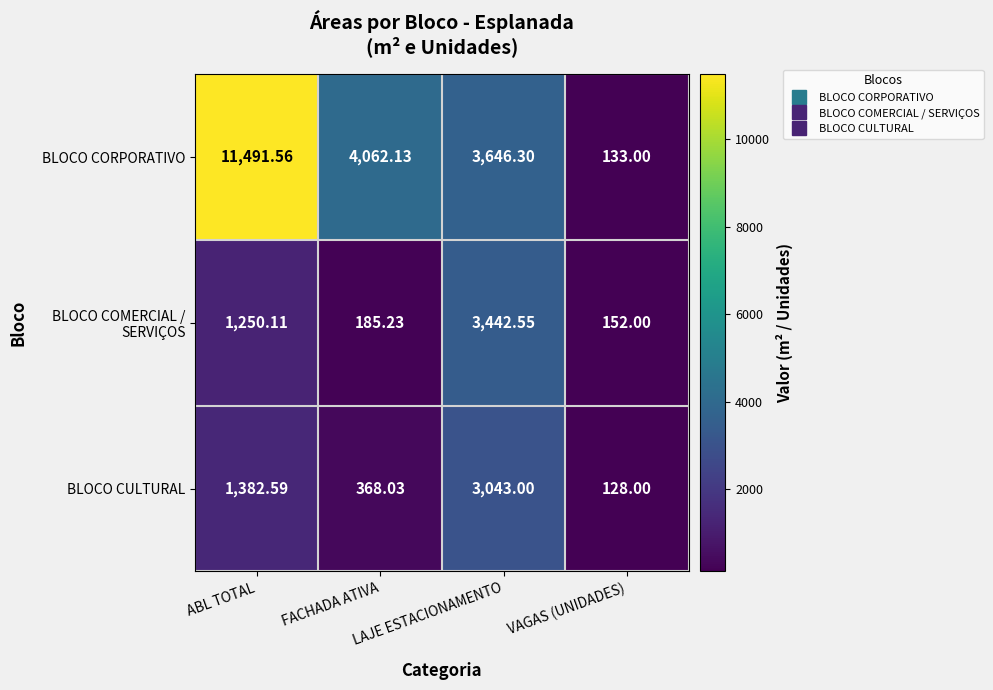

How many series are shown in this chart?

3